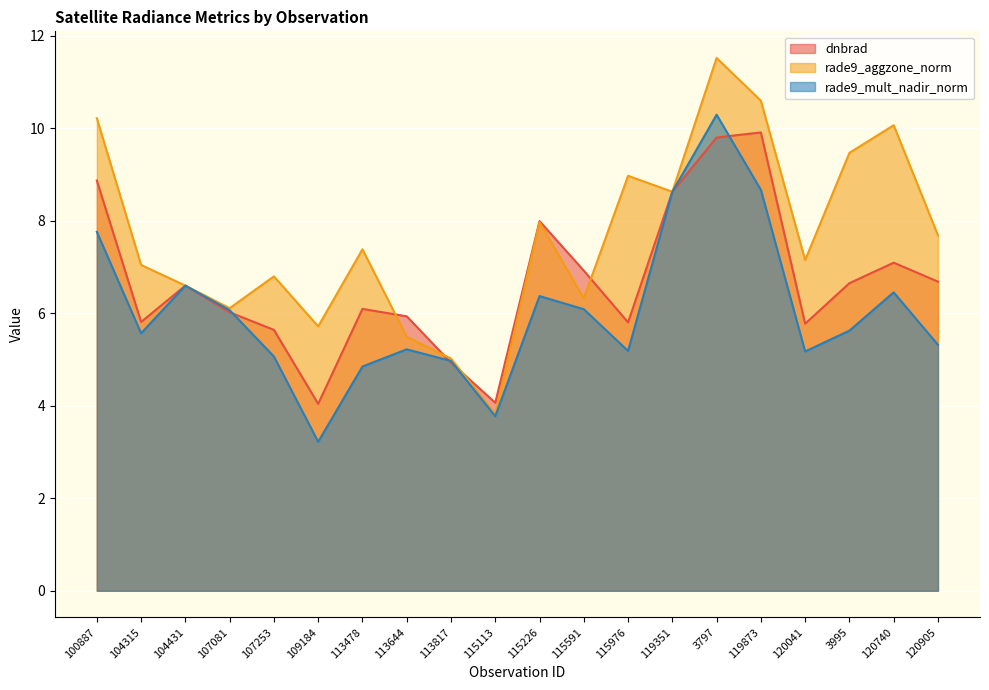

How many lines are shown in the chart?

3